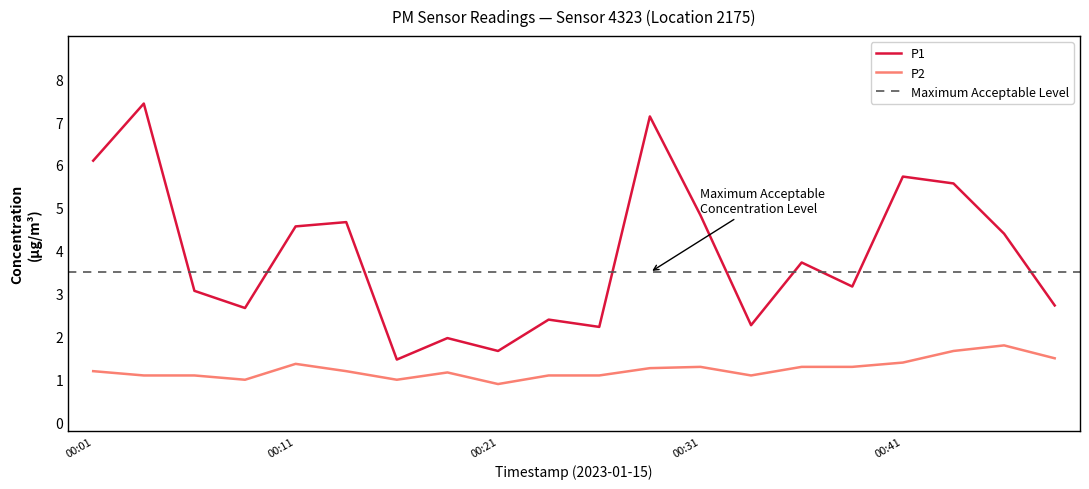

Rank the series by their average value, from highest to lowest.

P1, P2